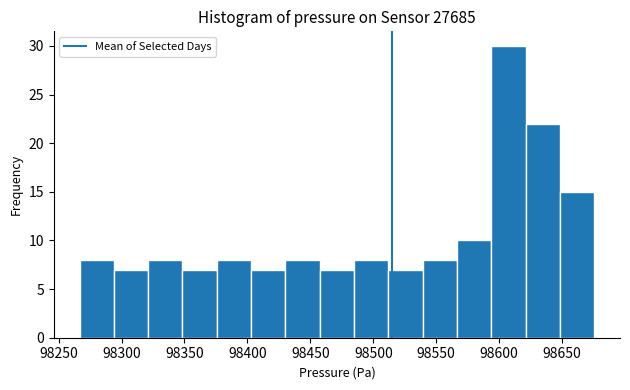

Which range on the x-axis has the tallest bar?

98595 to 98620